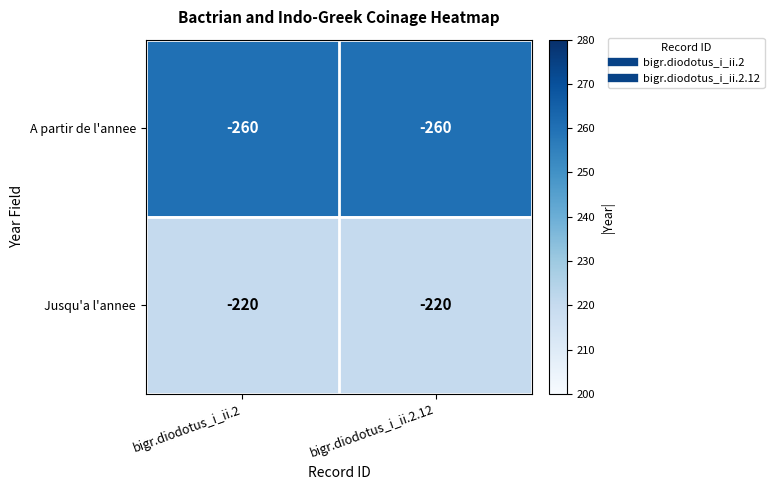

True or false: Jusqu'a l'annee has a value of -46 at bigr.diodotus_i_ii.2.12.

False